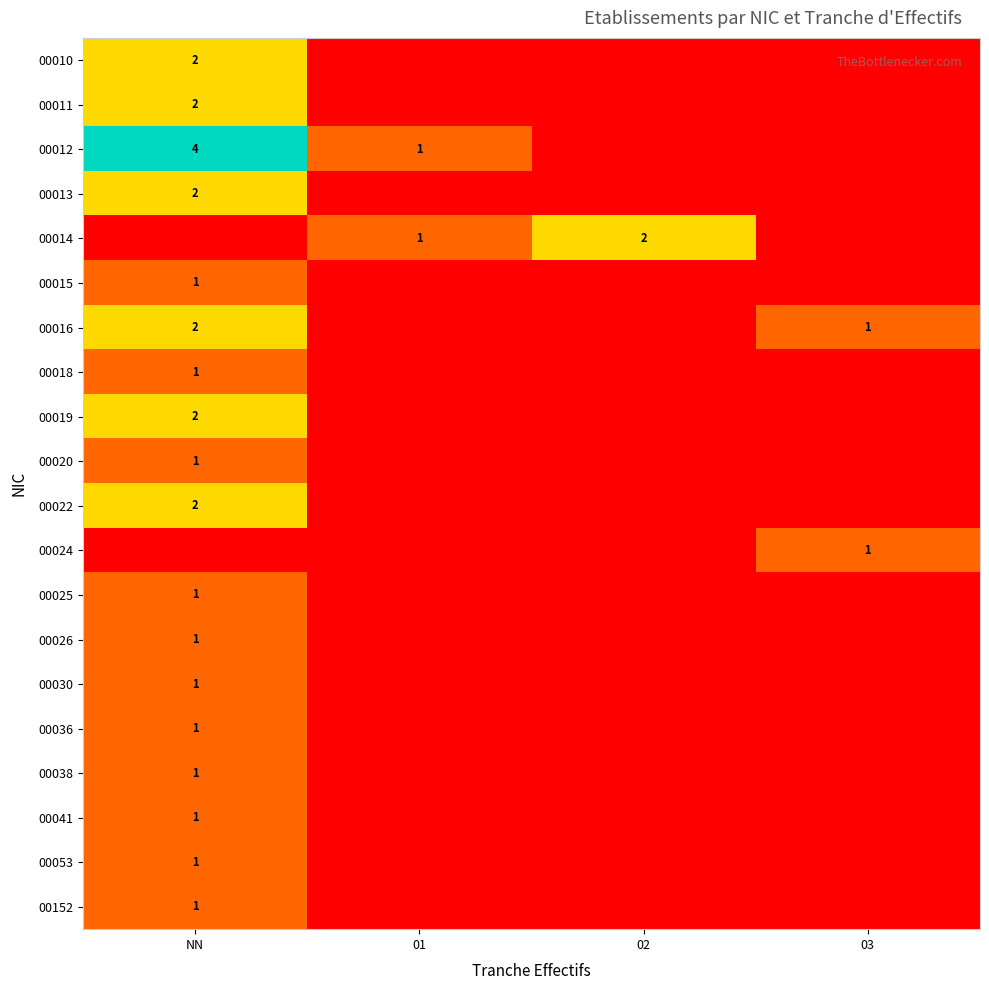

True or false: 00152 has a value of 2 at NN.

False